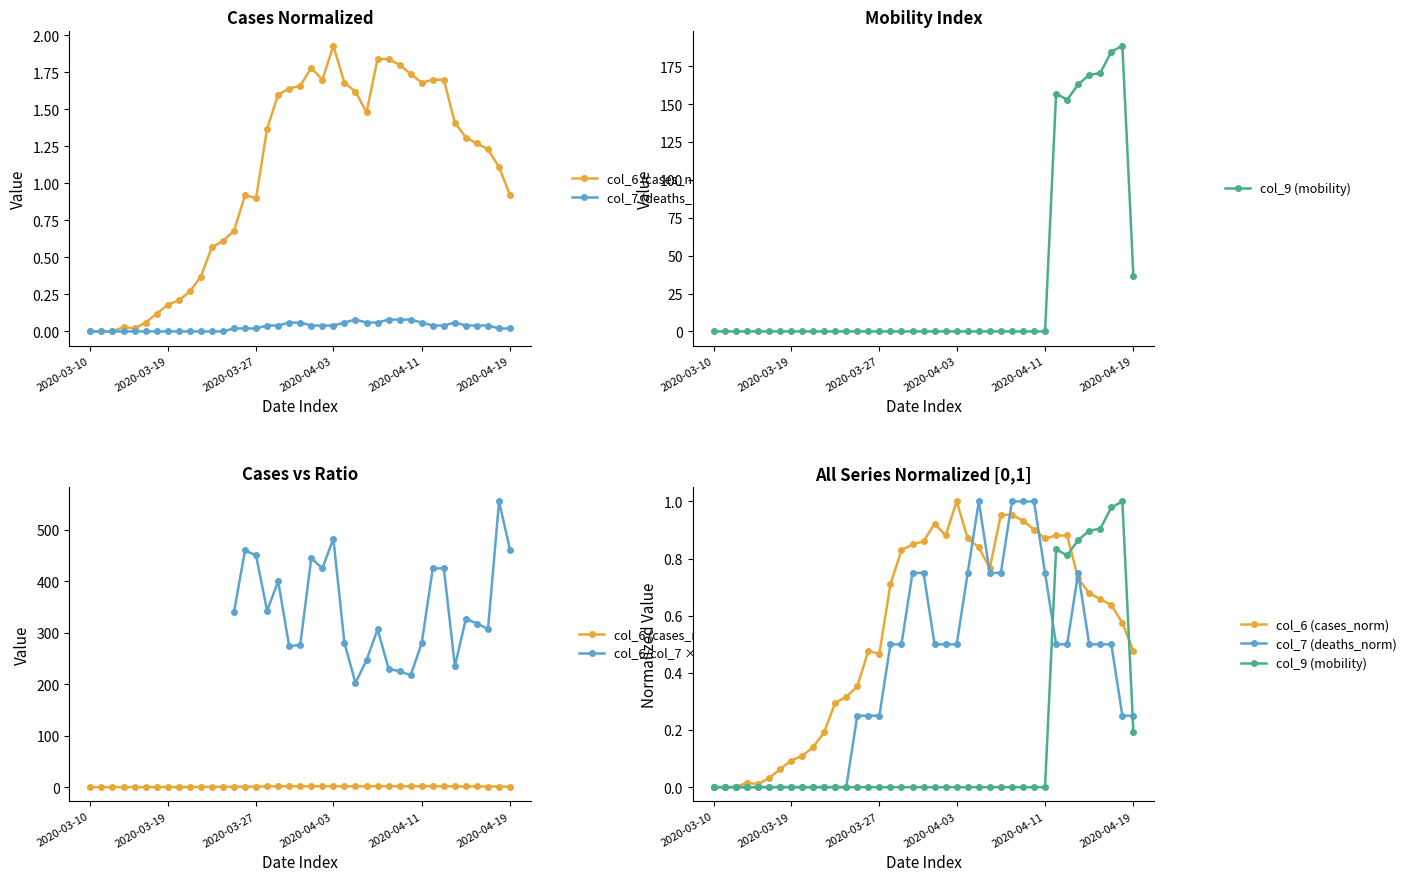

At how many categories does at least one series exceed 524?

1